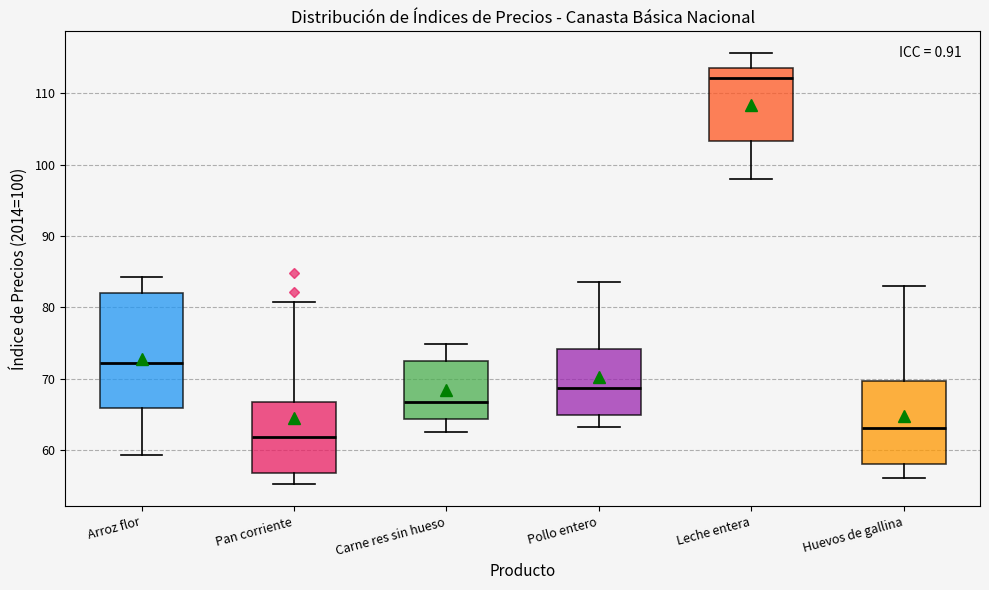

Reading left to right, transcribe this box plot: for each box, give where its median line is, the range the box spans, and where its two whiskers end, as read against the y-axis. The values are not printed on the chart, so give them approximately, as read against the axis.

Arroz flor: median 72, box 66 to 82, whiskers 59 to 84
Pan corriente: median 62, box 57 to 67, whiskers 55 to 81
Carne res sin hueso: median 67, box 64 to 73, whiskers 63 to 75
Pollo entero: median 69, box 65 to 74, whiskers 63 to 84
Leche entera: median 112, box 103 to 114, whiskers 98 to 116
Huevos de gallina: median 63, box 58 to 70, whiskers 56 to 83